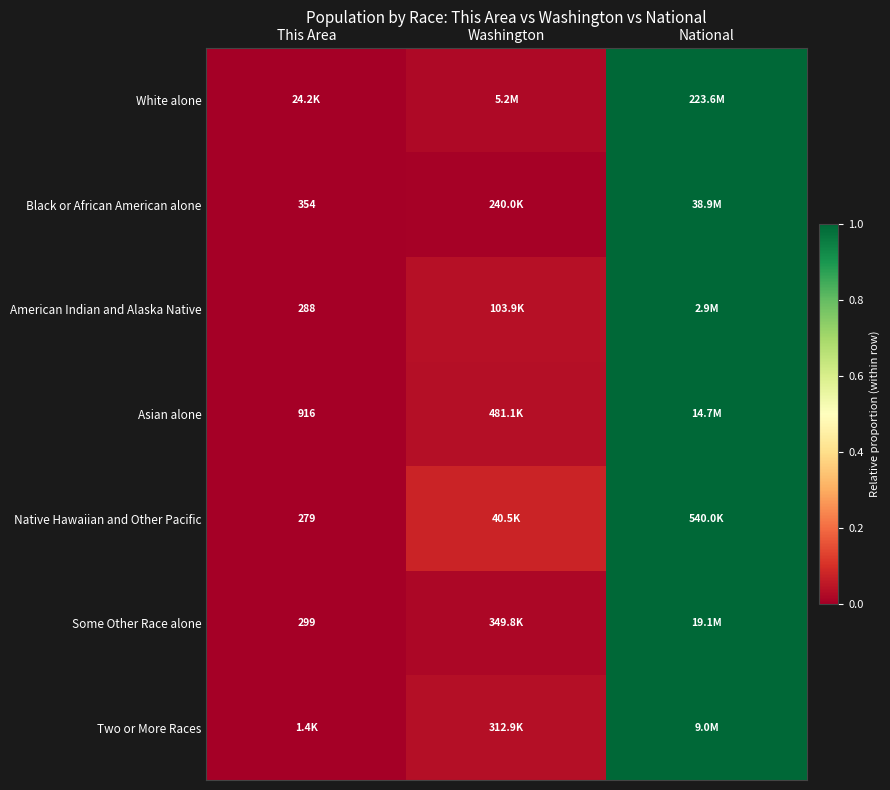

At how many categories does at least one series exceed 0?

2